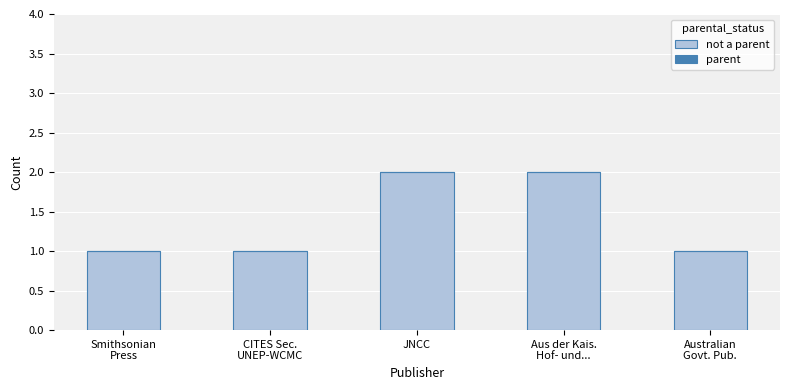

Reading left to right, what are all the values shown in this chart?

1	1	2	2	1